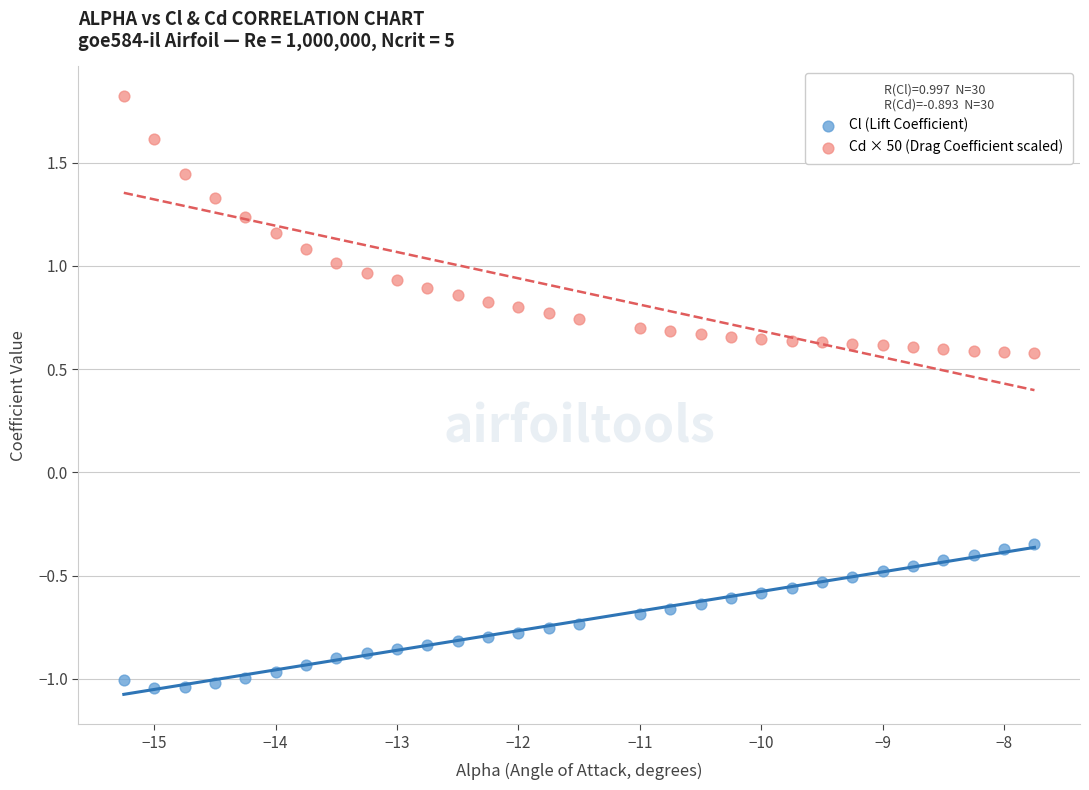

Which series contains the highest Y value?

Cd × 50 (Drag Coefficient scaled)